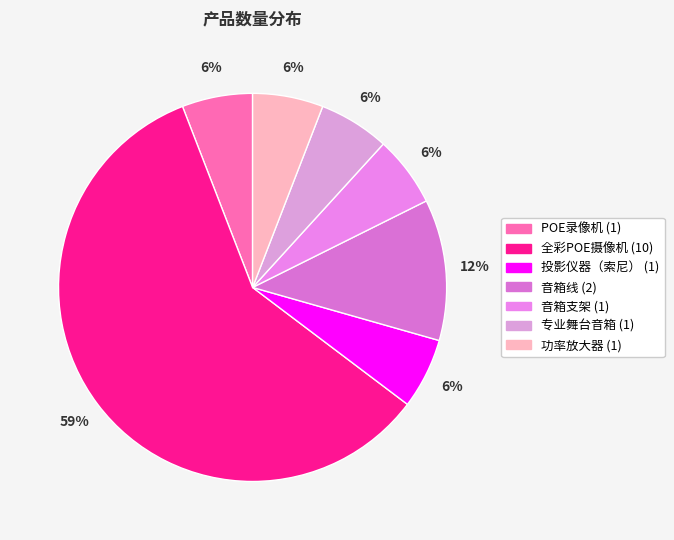

Approximately how many times larger is the value at 功率放大器 compared to 投影仪器（索尼）?

1.0